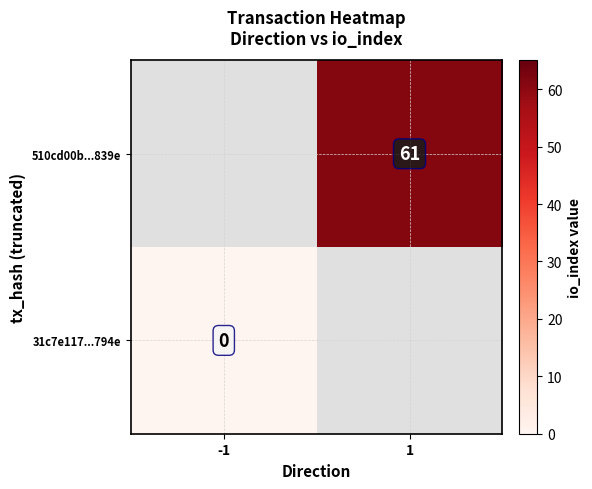

At how many categories does at least one series exceed 7?

1